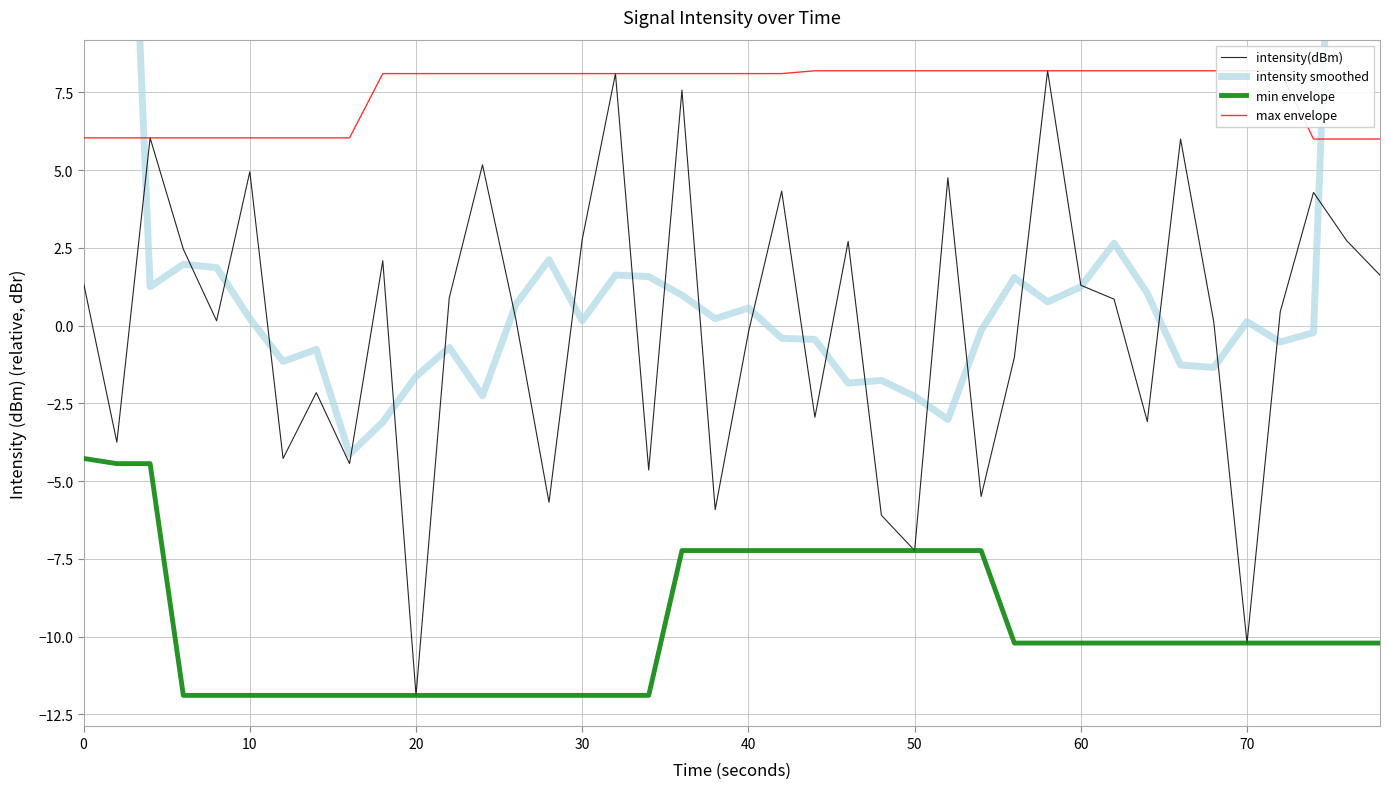

What is the maximum value for min envelope?

-4.3